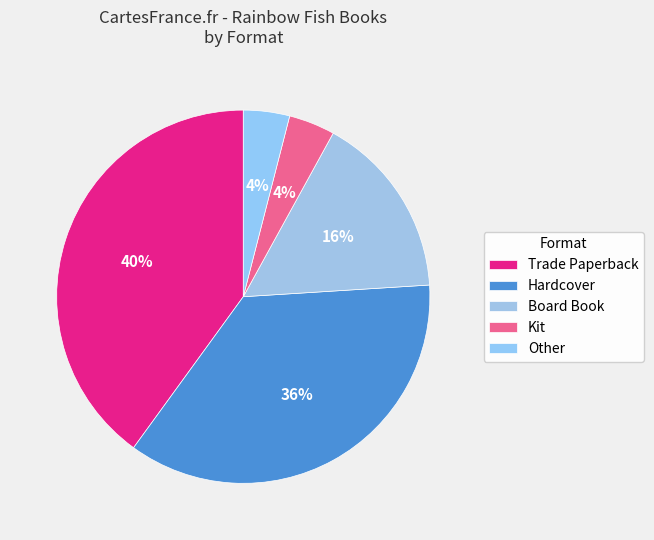

Does any single category account for the majority?

No